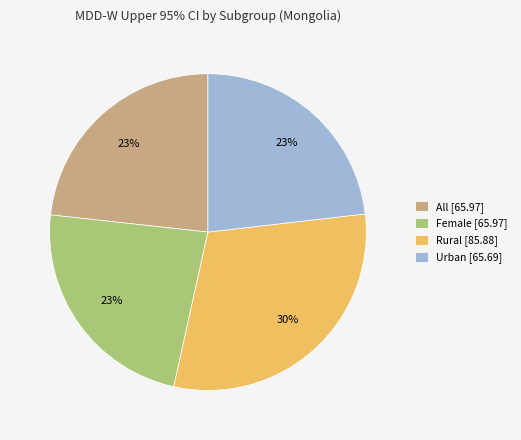

Between Rural [85.88] and Urban [65.69], which is larger?

Rural [85.88]